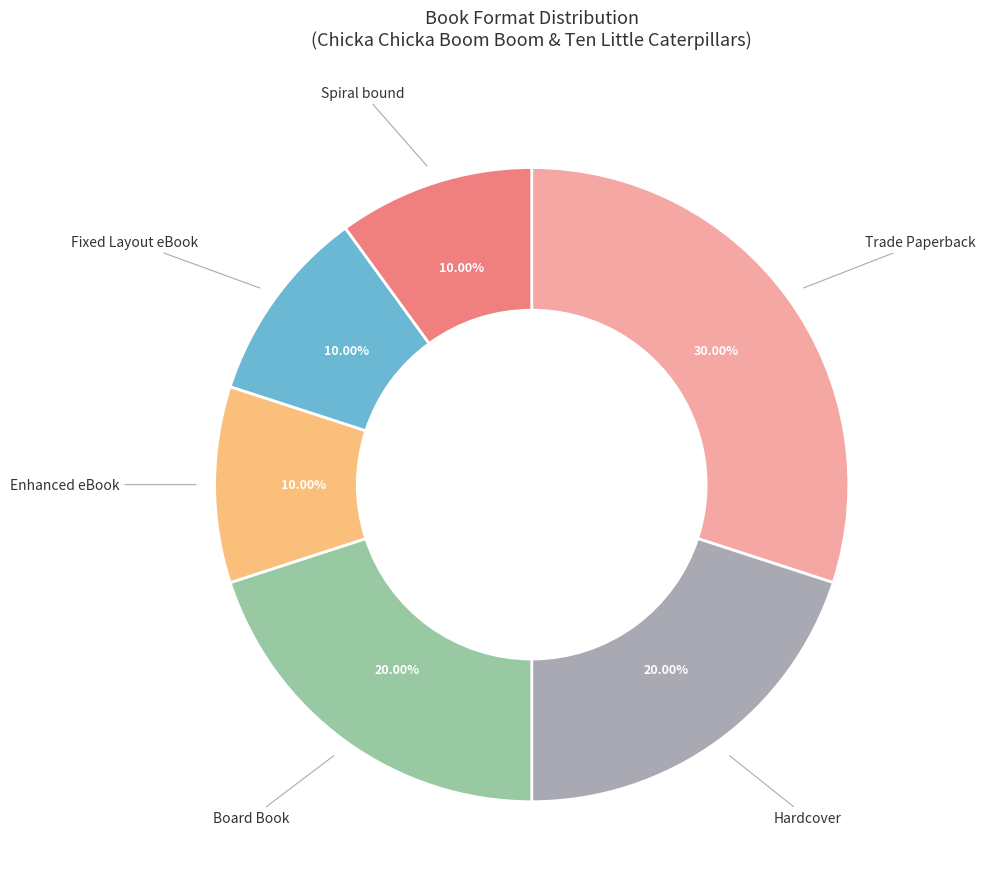

Is there a majority slice in this chart?

No